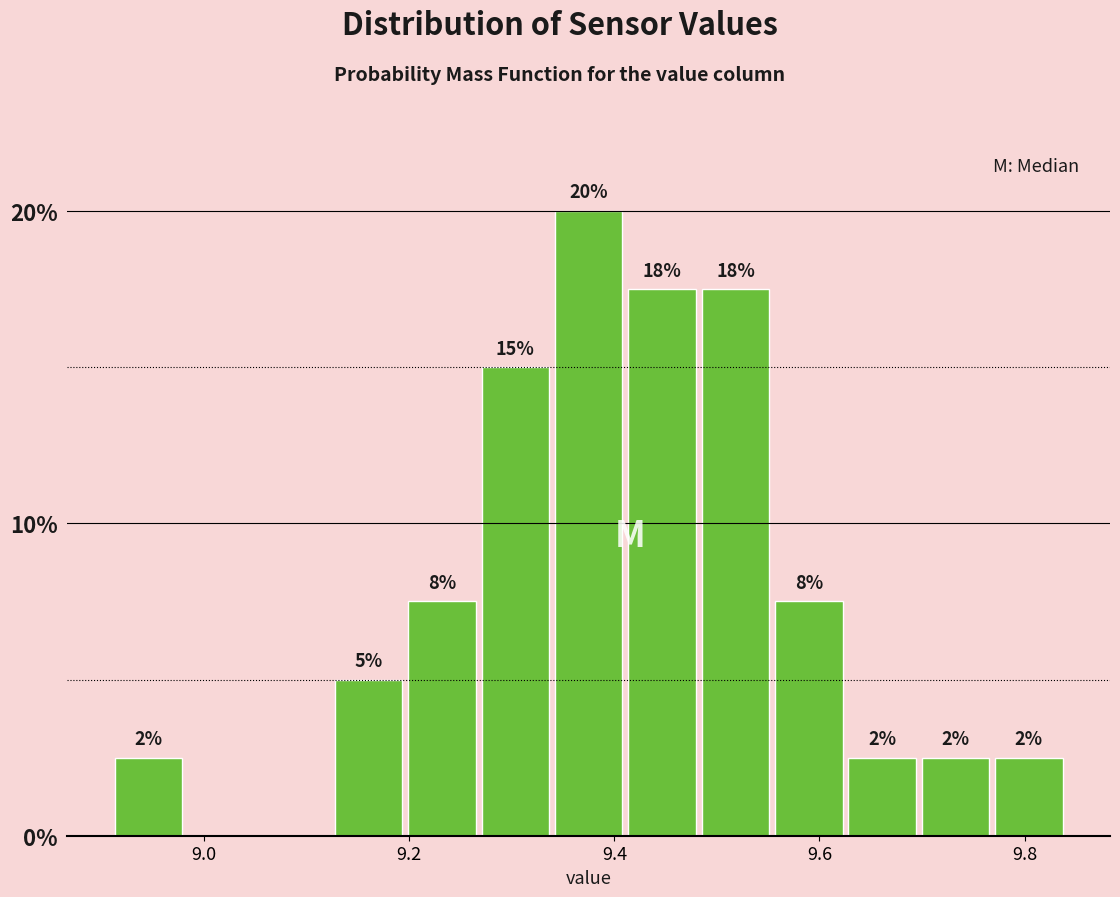

Around what value on the x-axis is the tallest bar? Give the approximate position of its centre, as read against the axis.

9.38